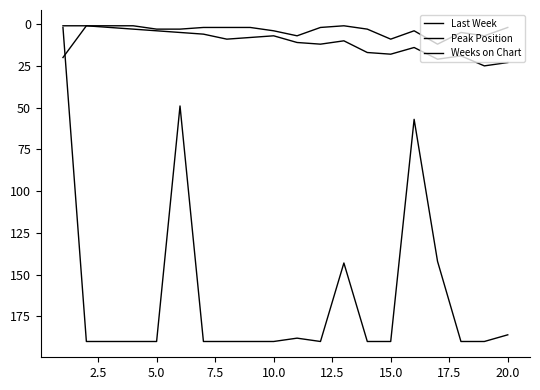

Does the chart have visible grid lines?

No